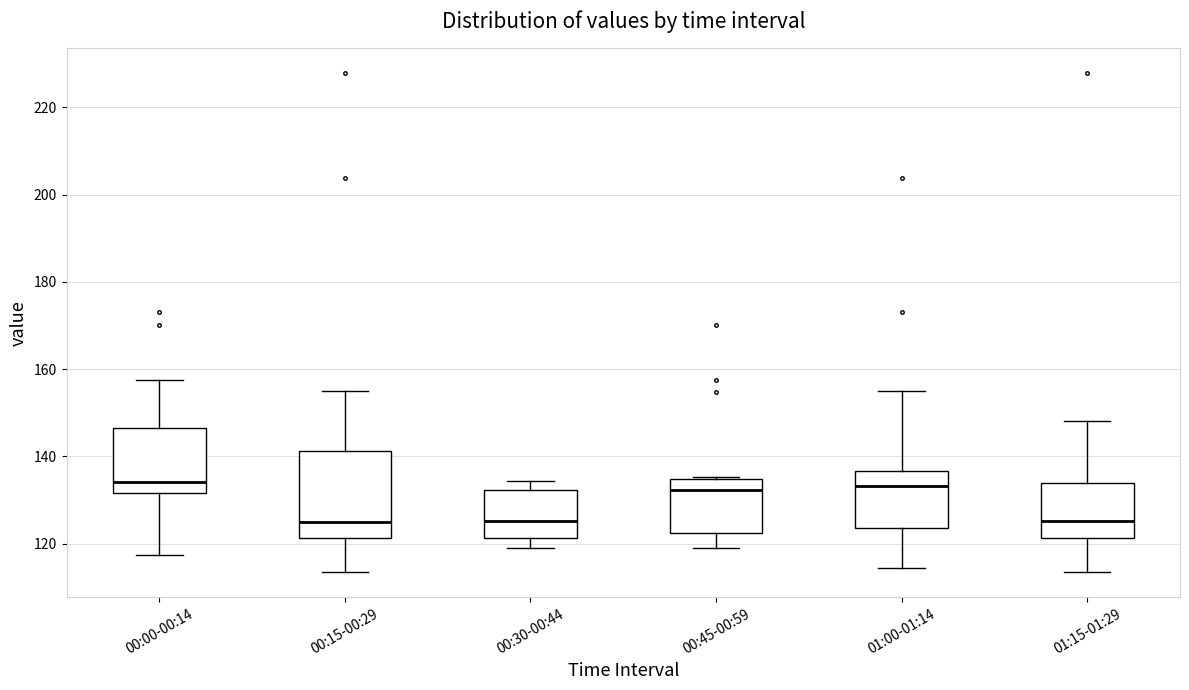

Reading left to right, read every box against the y-axis: the position of its median line, the range the box covers, and the ends of its whiskers. The values are not printed on the chart, so give them approximately, as read against the axis.

00:00-00:14: median 134, box 132 to 146, whiskers 118 to 158
00:15-00:29: median 124, box 122 to 142, whiskers 114 to 154
00:30-00:44: median 126, box 122 to 132, whiskers 118 to 134
00:45-00:59: median 132, box 122 to 134, whiskers 118 to 136
01:00-01:14: median 134, box 124 to 136, whiskers 114 to 154
01:15-01:29: median 126, box 122 to 134, whiskers 114 to 148